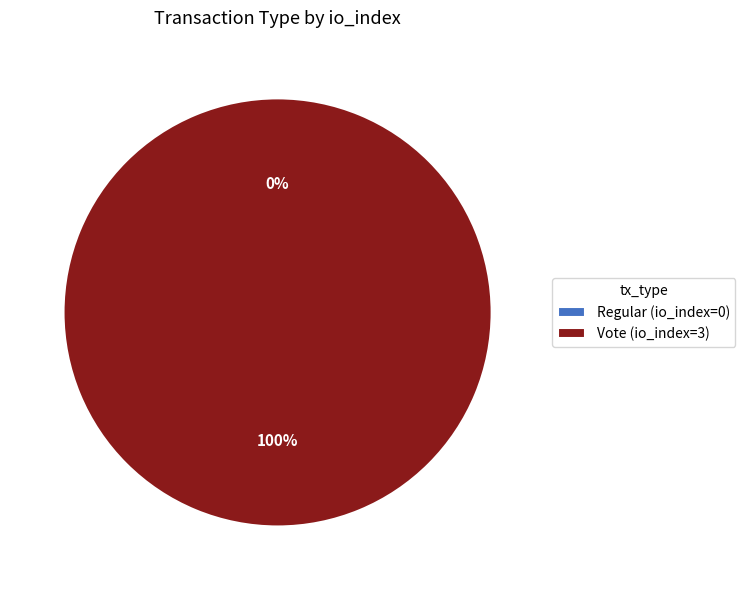

What is the largest slice in the pie chart?

Vote